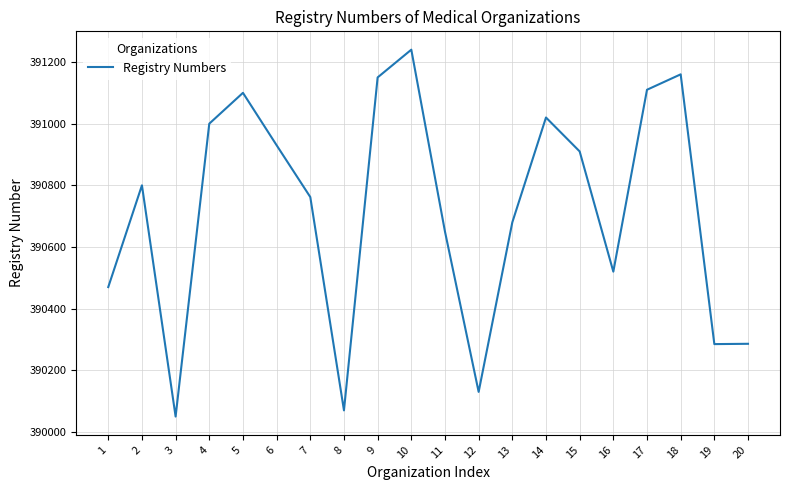

How many lines are shown in the chart?

1